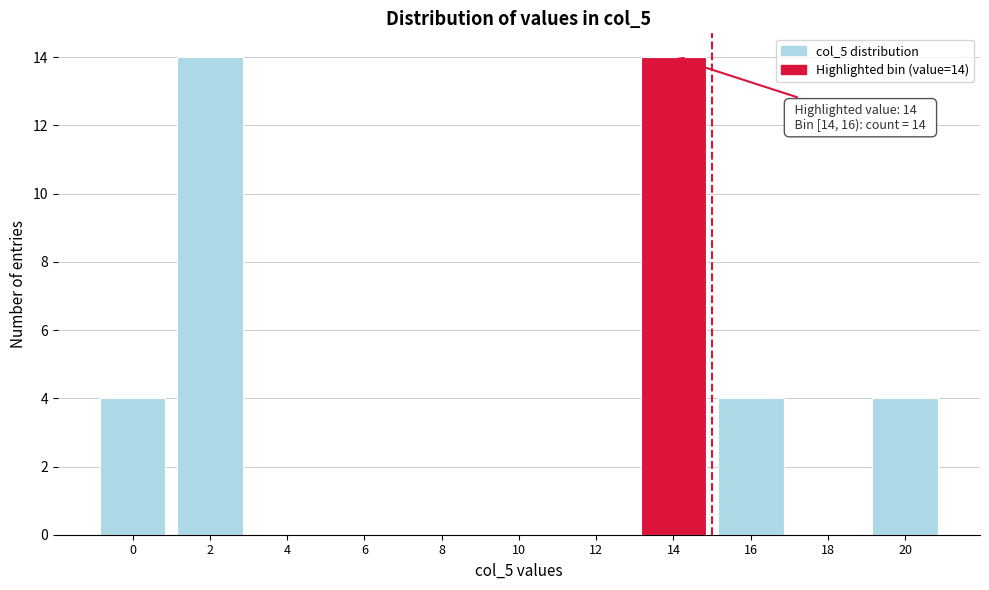

Reading left to right, extract all data points from this chart.

0=4	2=14	4=0	6=0	8=0	10=0	12=0	14=14	16=4	18=0	20=4